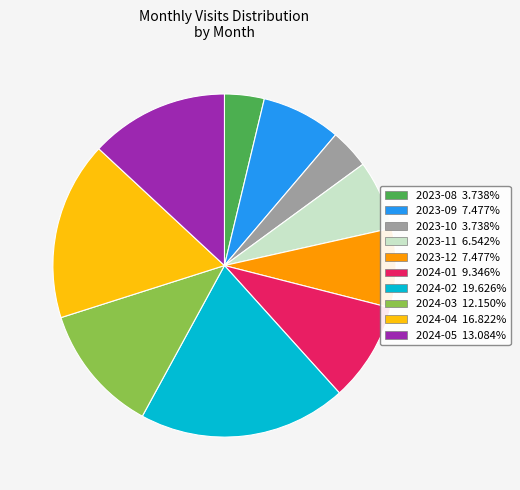

Is 2023-08 the majority of the pie?

No